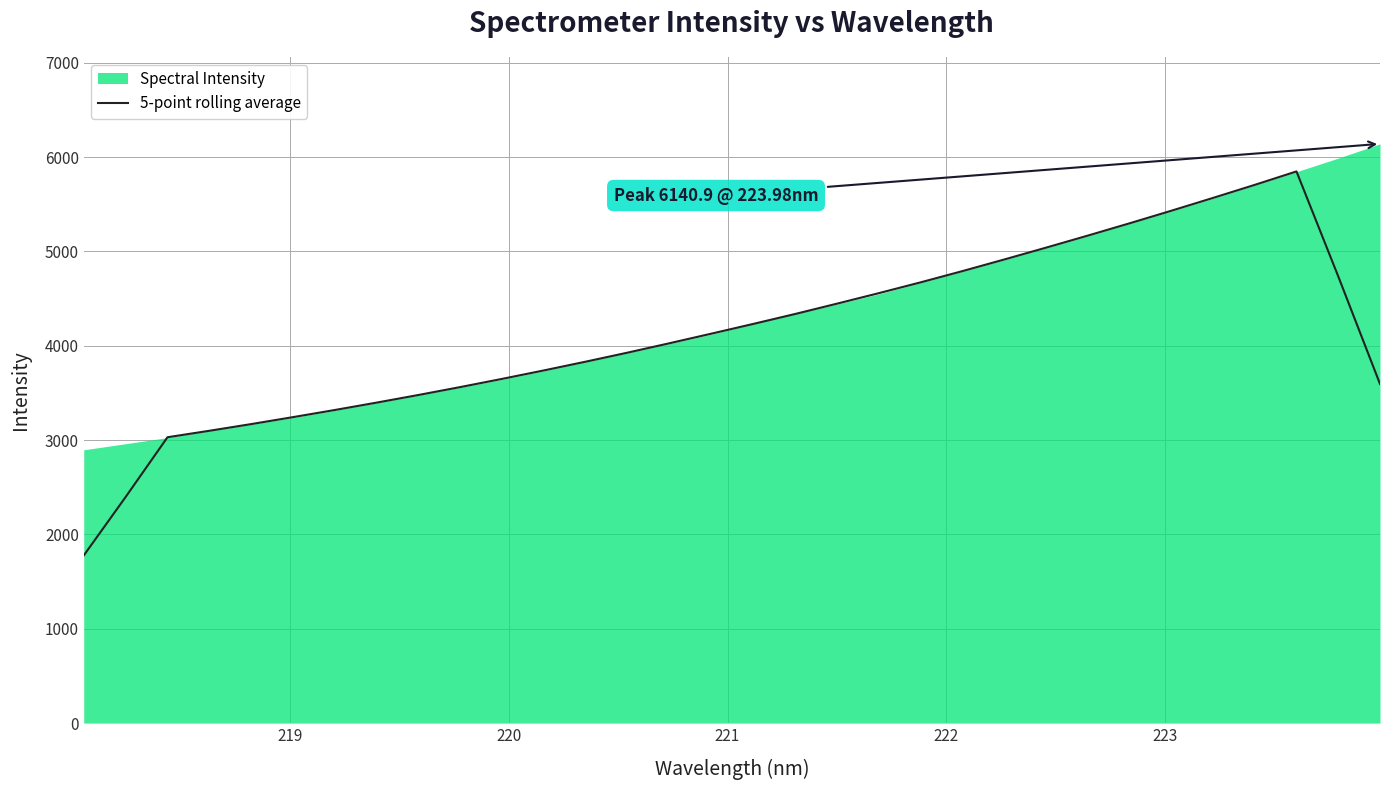

Count the number of values greater than 4128.

16